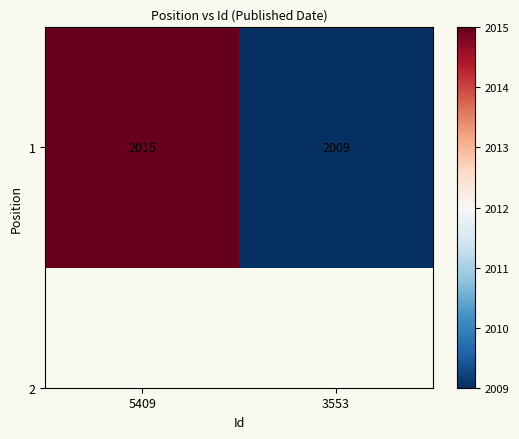

Reading left to right, what are all the values shown in this chart?

2015	2009